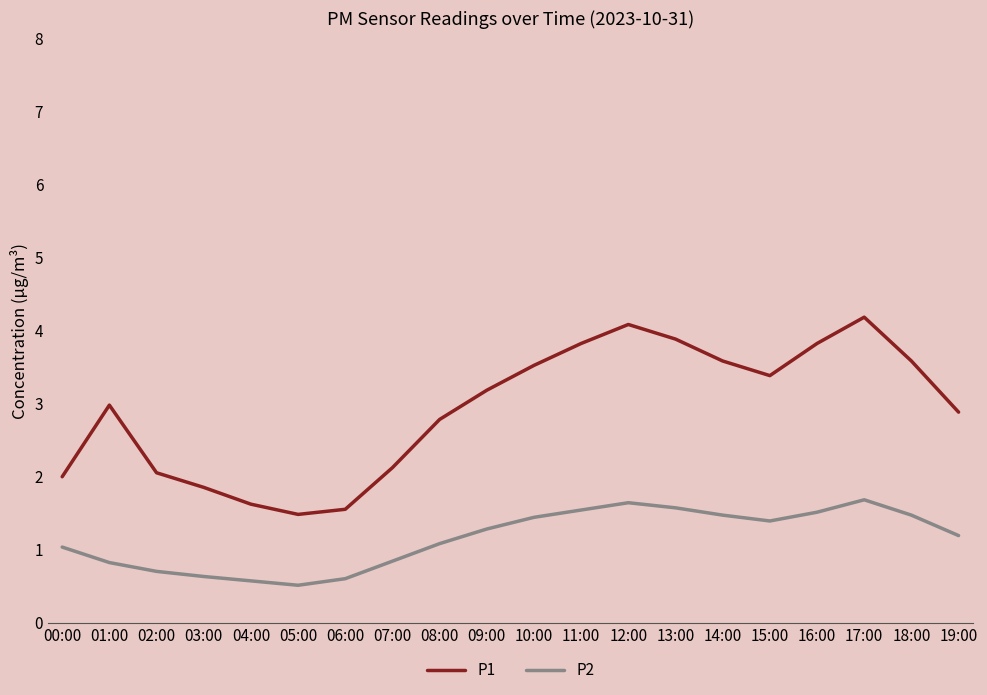

Rank the series at 14:00 from lowest to highest value.

P2, P1